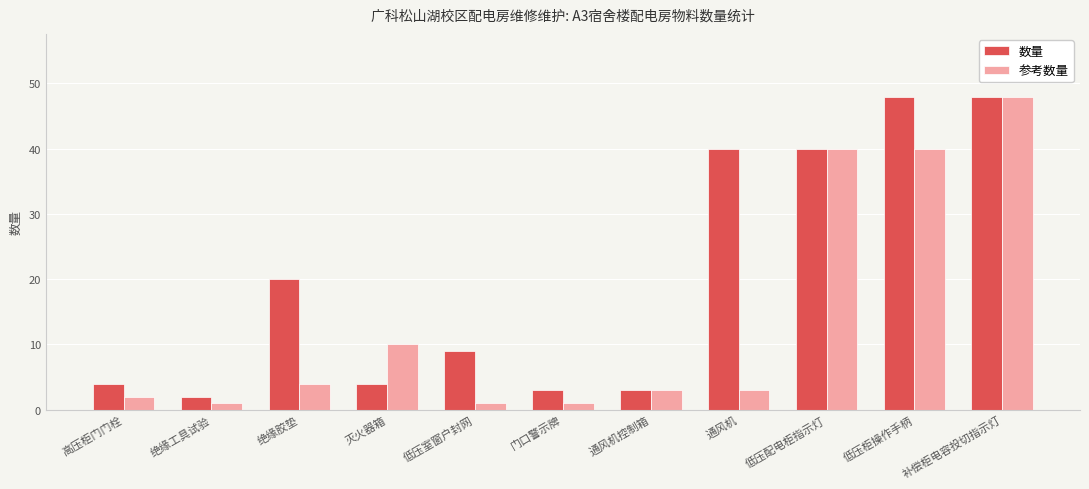

What is the label of the 5th bar from the left?

低压室窗户封网